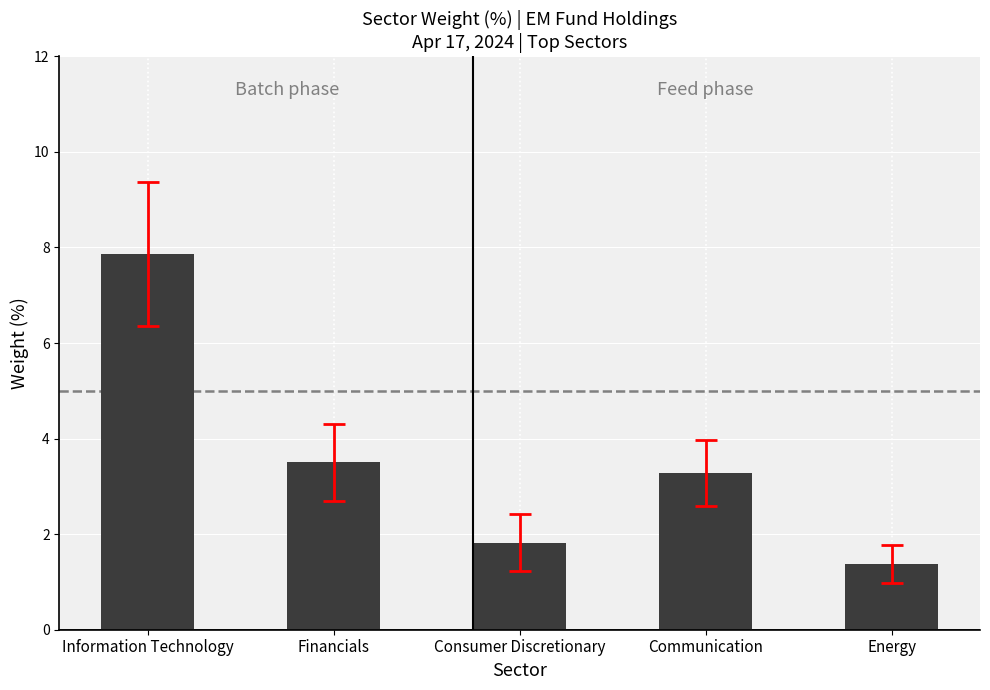

What is the difference between the values at Information Technology and Financials?

4.4